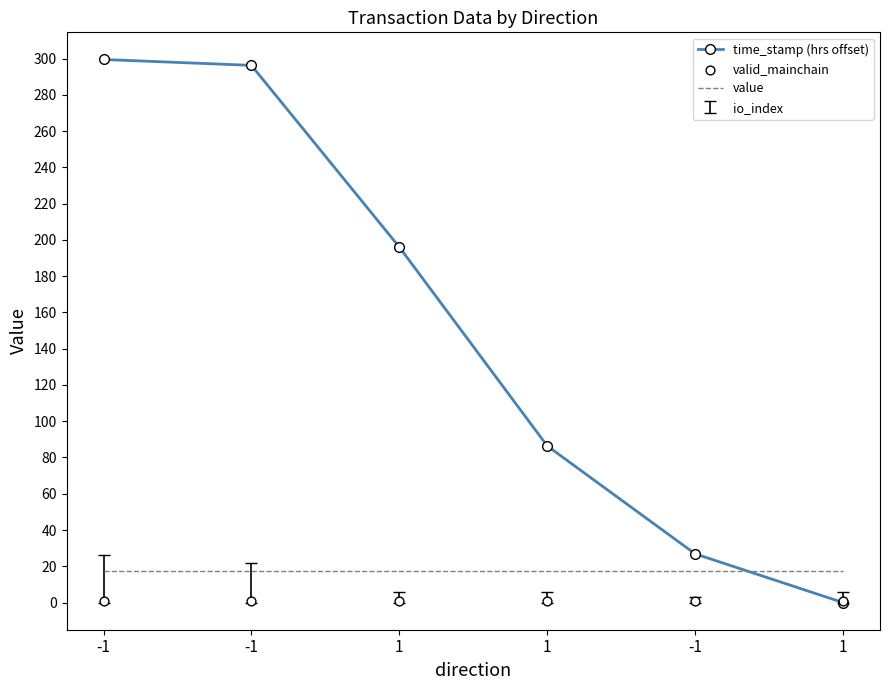

Which series has the largest total across all categories?

time_stamp (hrs offset)